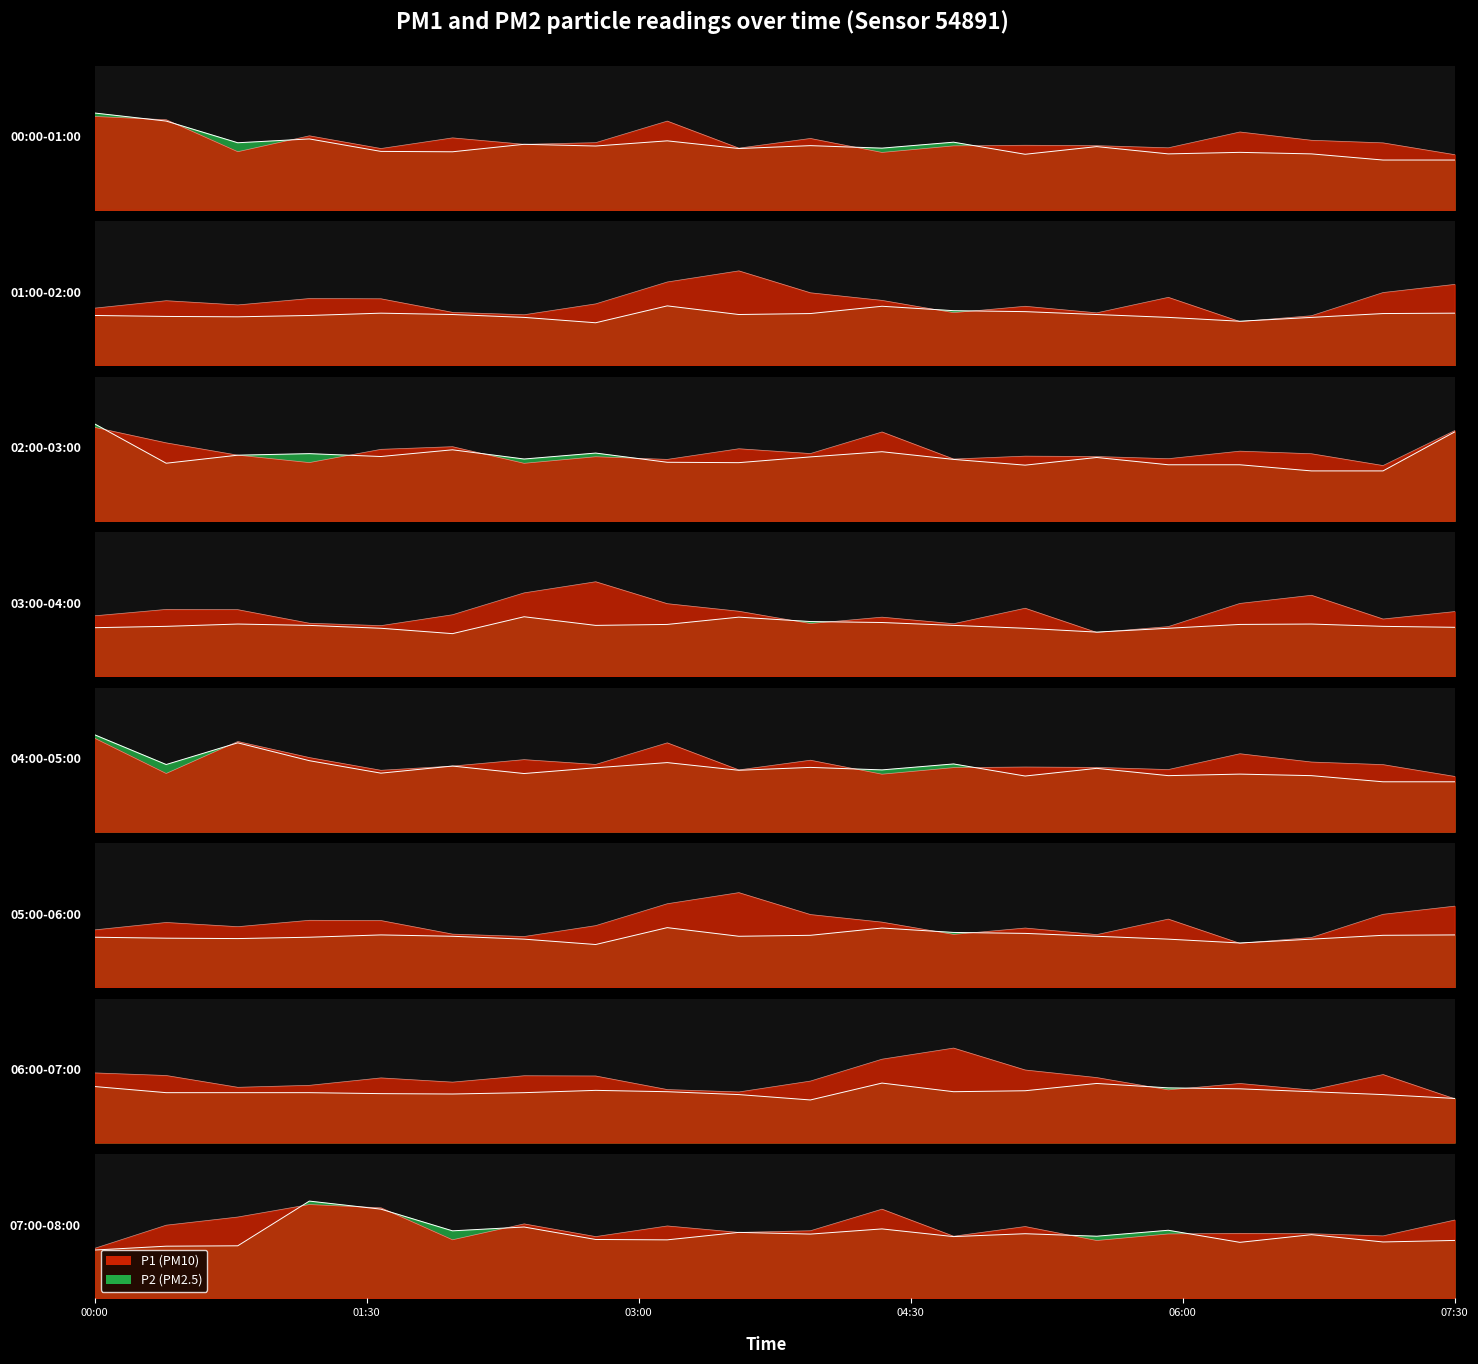

What is the difference between the second highest and minimum values in the P1 series?

7.3